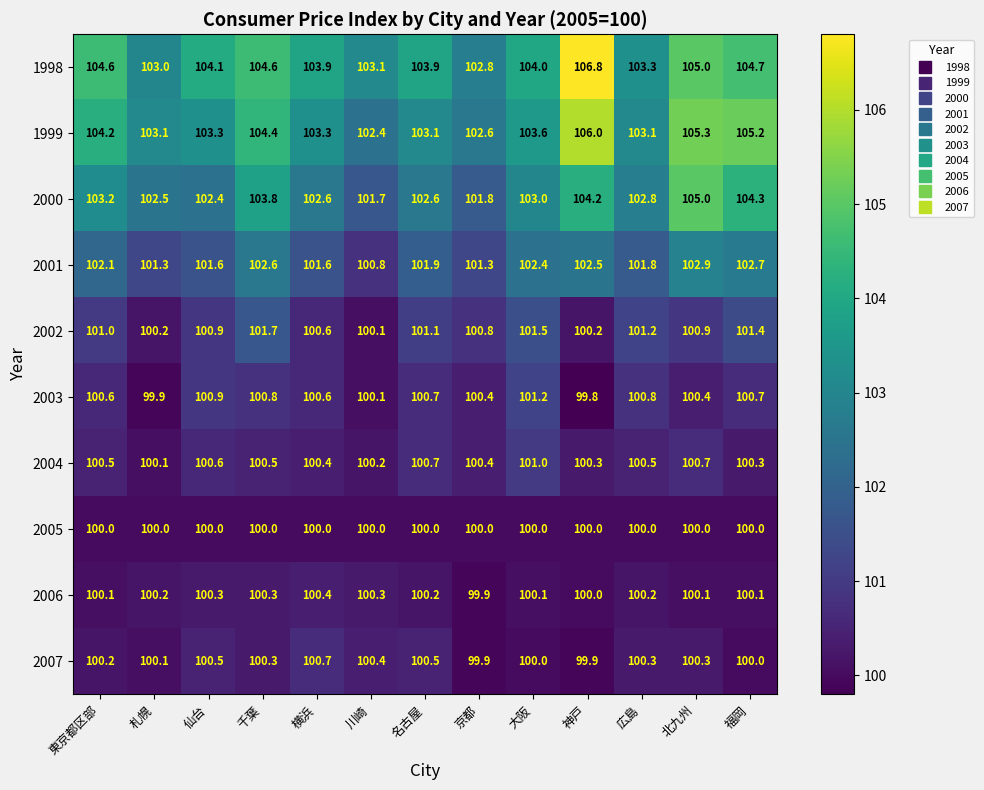

How many categories are shown in the chart?

13